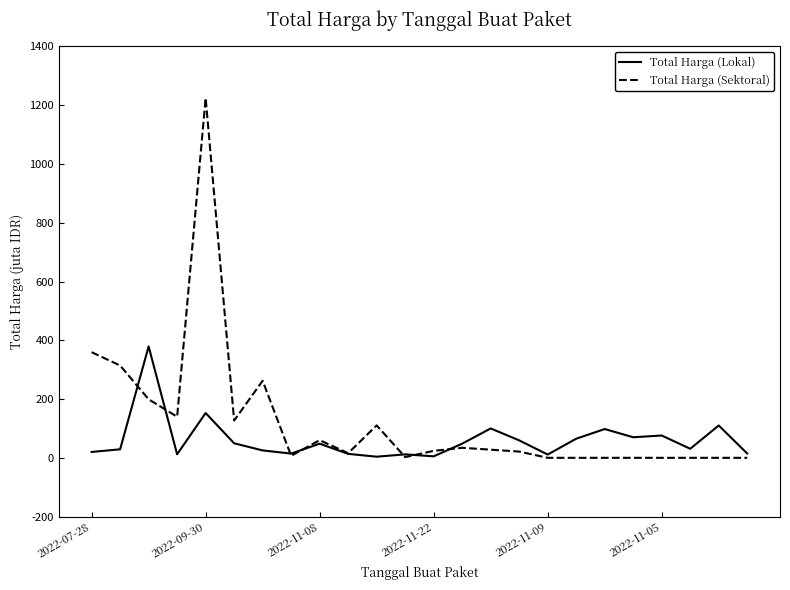

Which series has the largest range (max minus min)?

Total Harga (Sektoral)